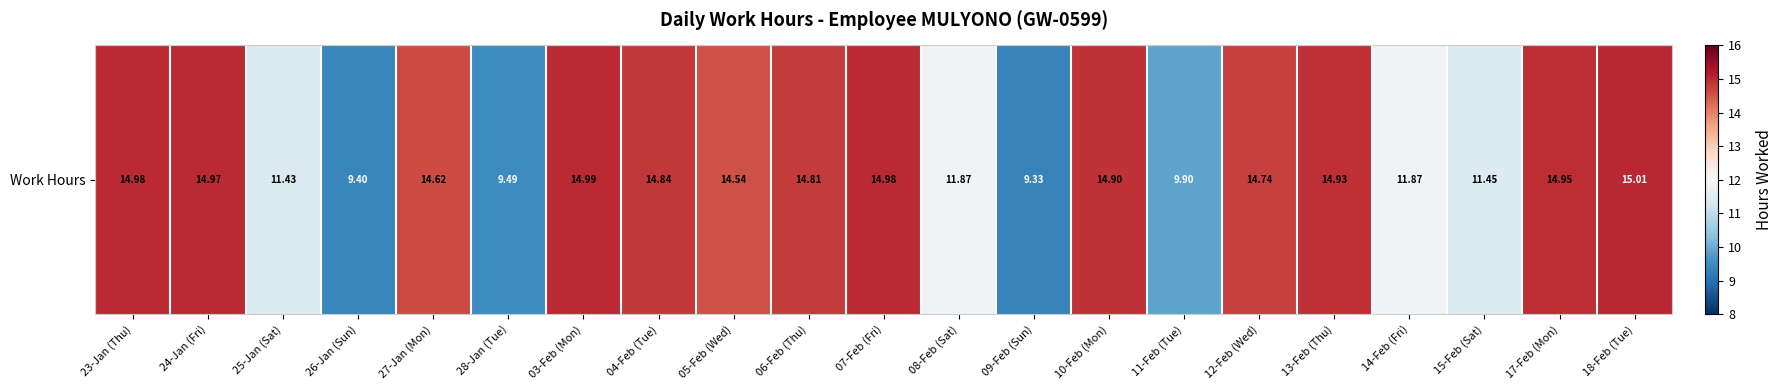

List the labels in order of value, smallest first.

09-Feb (Sun), 26-Jan (Sun), 28-Jan (Tue), 11-Feb (Tue), 25-Jan (Sat), 15-Feb (Sat), 08-Feb (Sat), 14-Feb (Fri), 05-Feb (Wed), 27-Jan (Mon), 12-Feb (Wed), 06-Feb (Thu), 04-Feb (Tue), 10-Feb (Mon), 13-Feb (Thu), 17-Feb (Mon), 24-Jan (Fri), 23-Jan (Thu), 07-Feb (Fri), 03-Feb (Mon), 18-Feb (Tue)